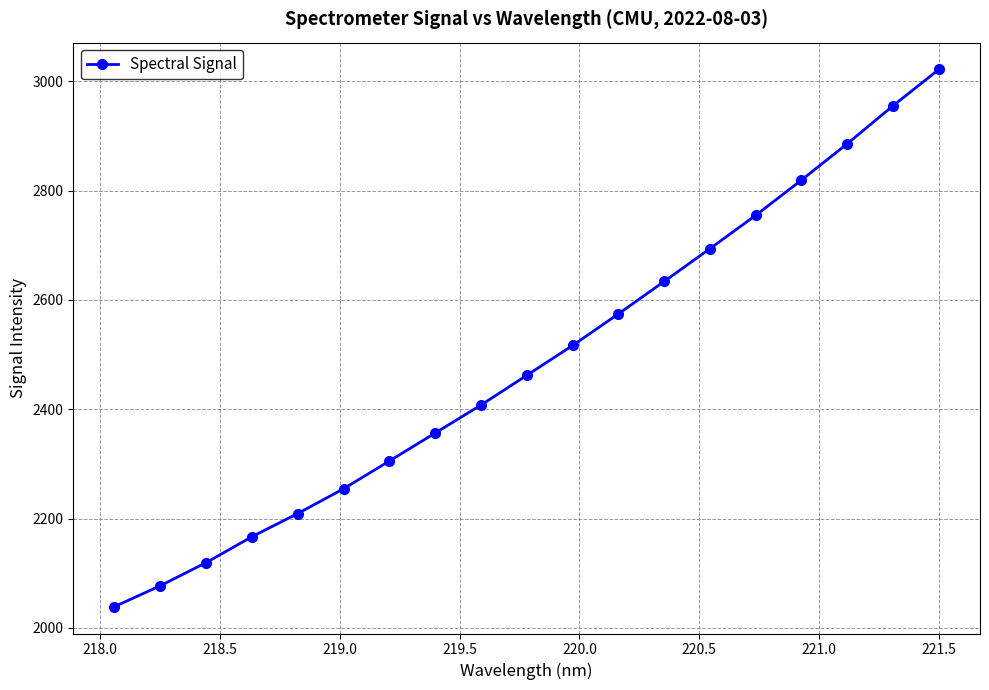

What is the maximum value shown in the chart?

3021.8